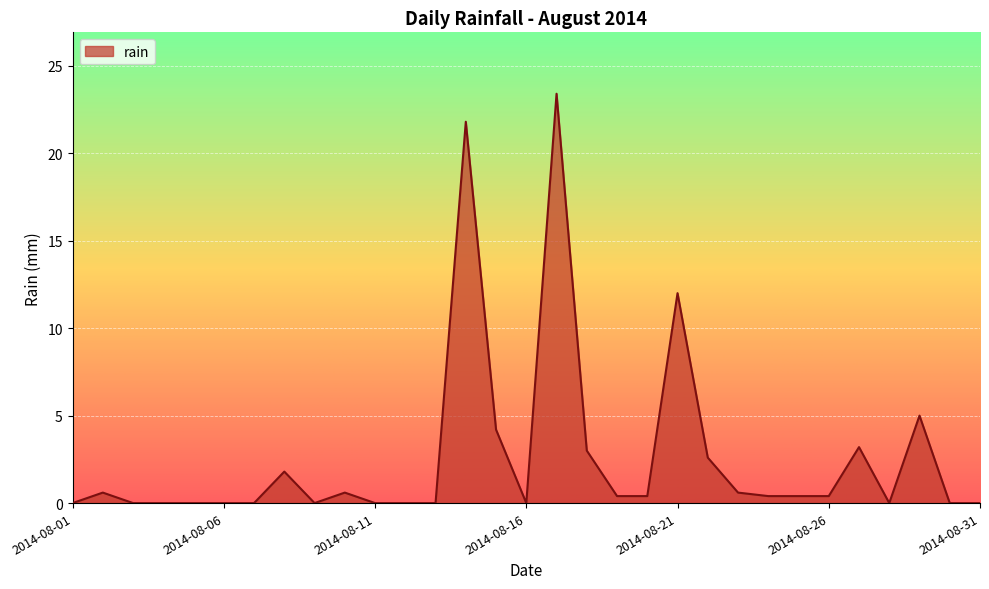

What is the maximum value shown in the chart?

23.4